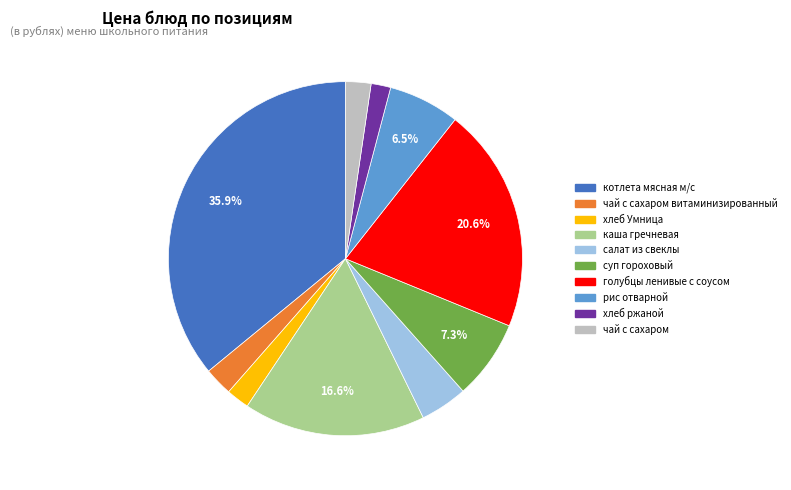

Does any single category account for the majority?

No